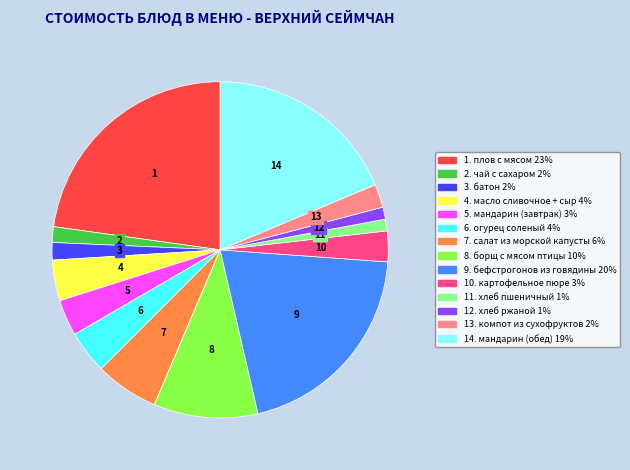

Is there any slice that represents more than half of the pie?

No